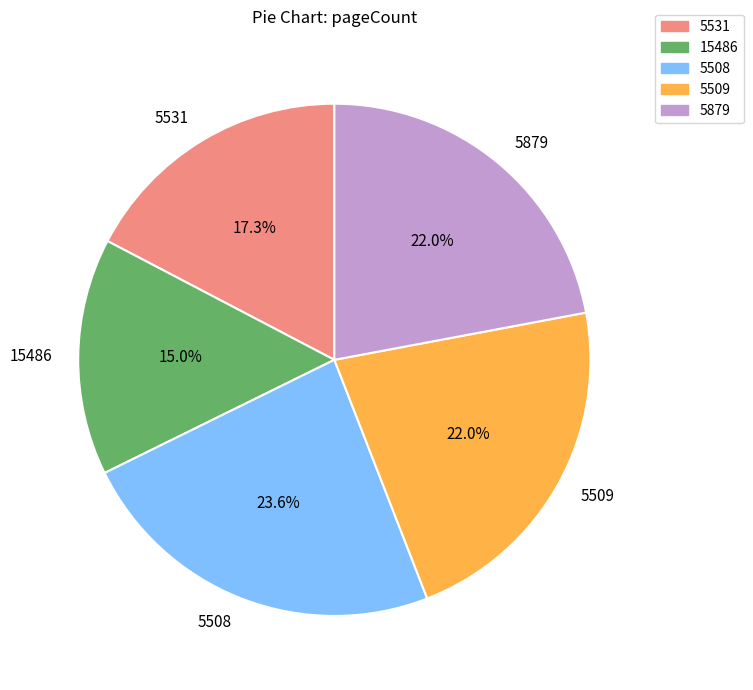

Which slice is the largest?

5508